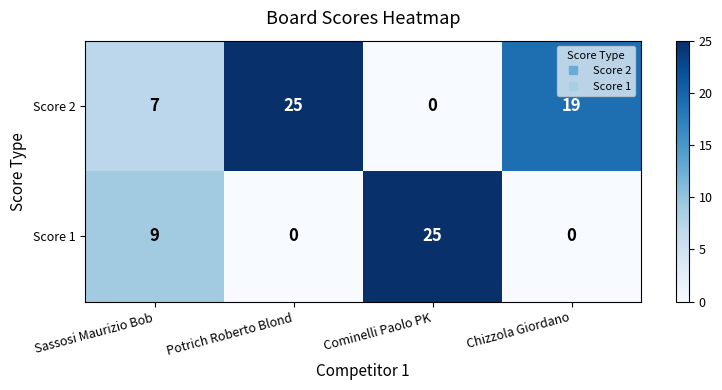

What is the spread (max minus min) of values at Potrich Roberto Blond?

25